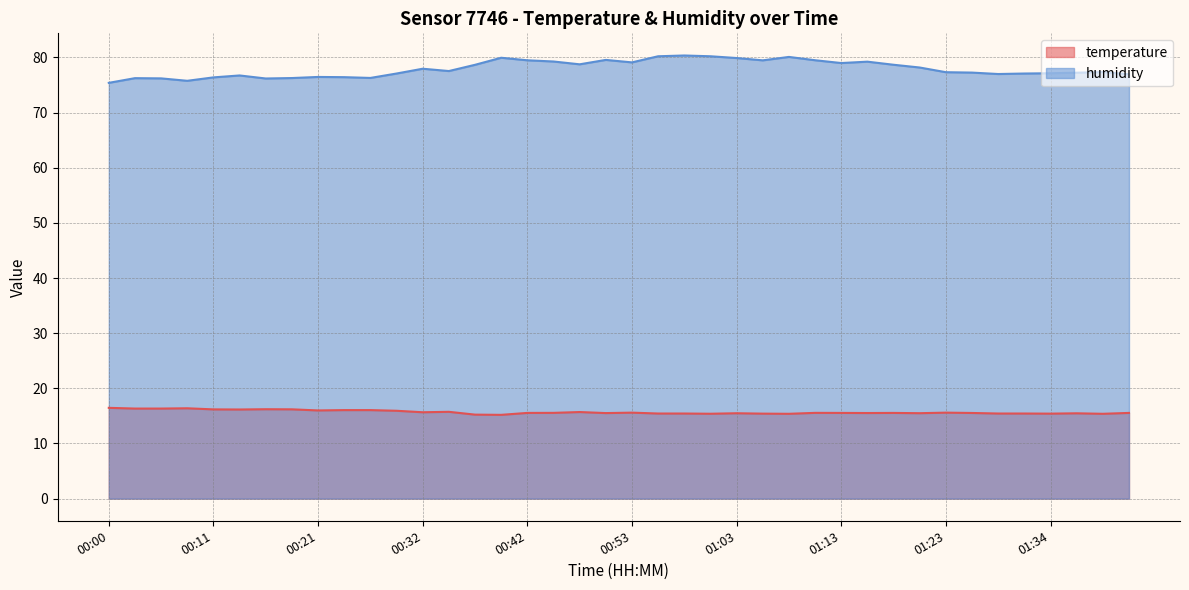

How many data points in humidity are above 77?

27